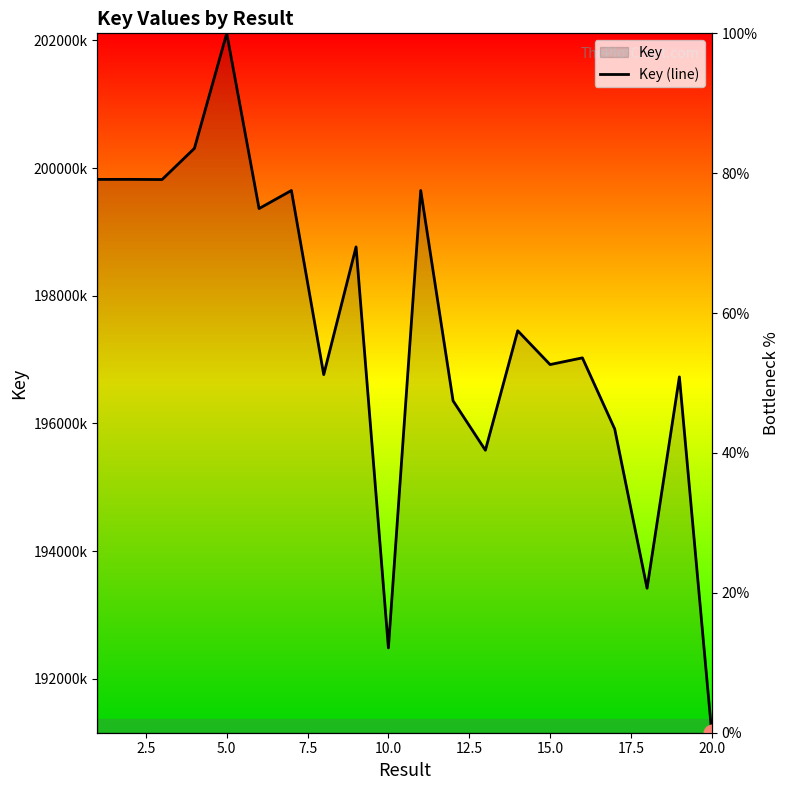

Approximately how many times larger is the value at 7.5 compared to 9?

1.0